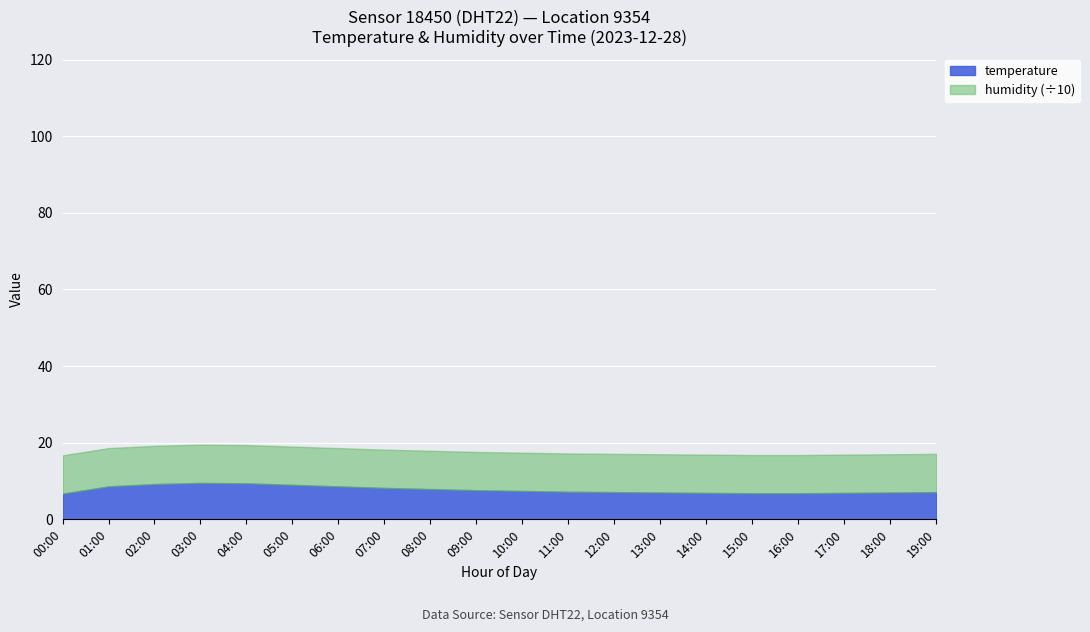

What is the highest value of the humidity series?

99.9